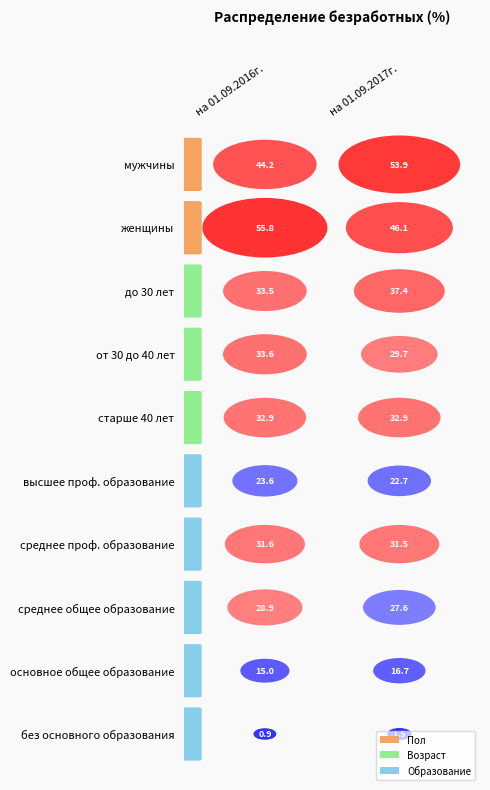

How many categories are shown in the chart?

2